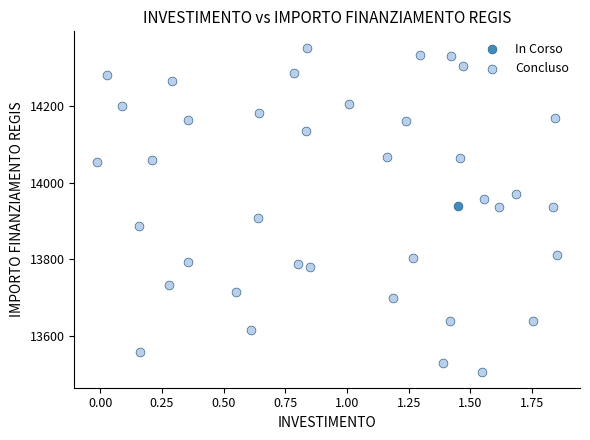

What are all the series names shown in the legend?

In Corso, Concluso